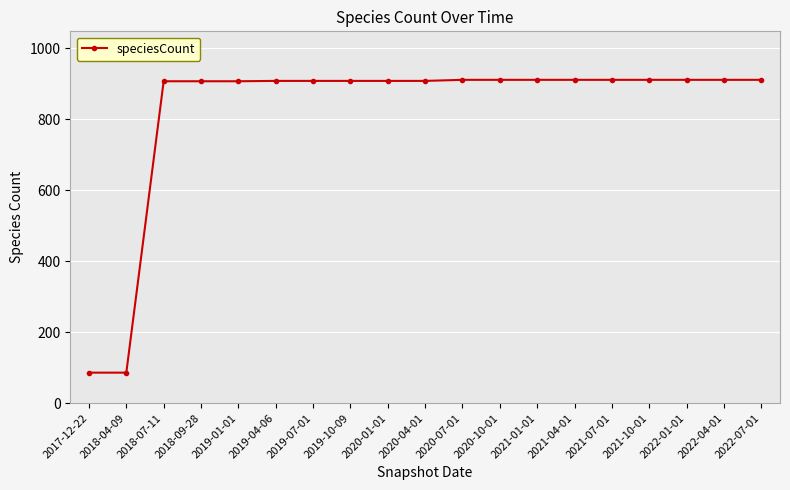

Is this an area chart (filled region under the line)?

No